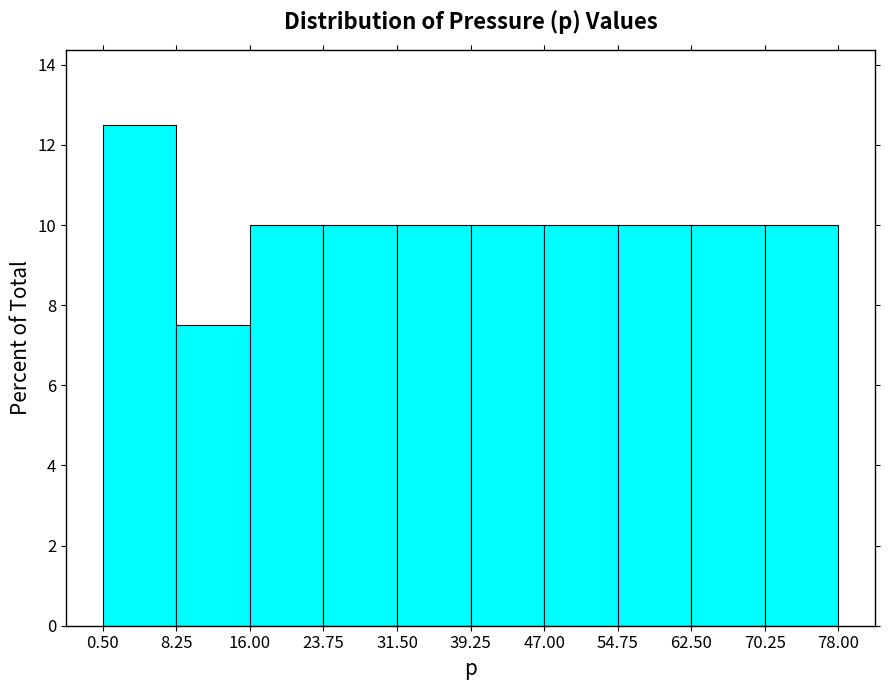

Which range on the x-axis has the tallest bar?

0.50 to 8.25